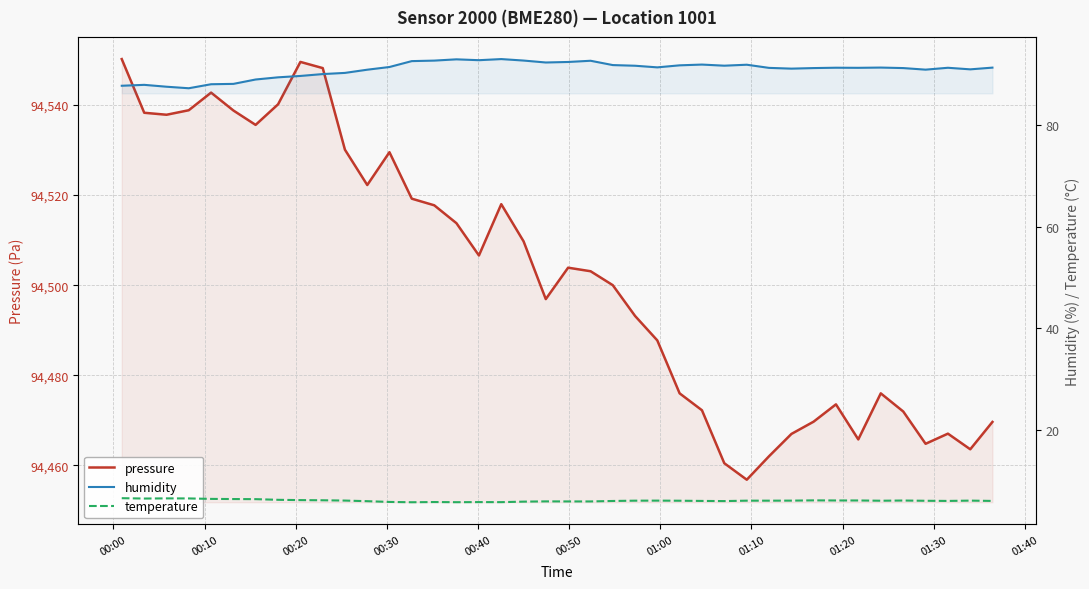

At which category does temperature reach its first local peak?

00:20